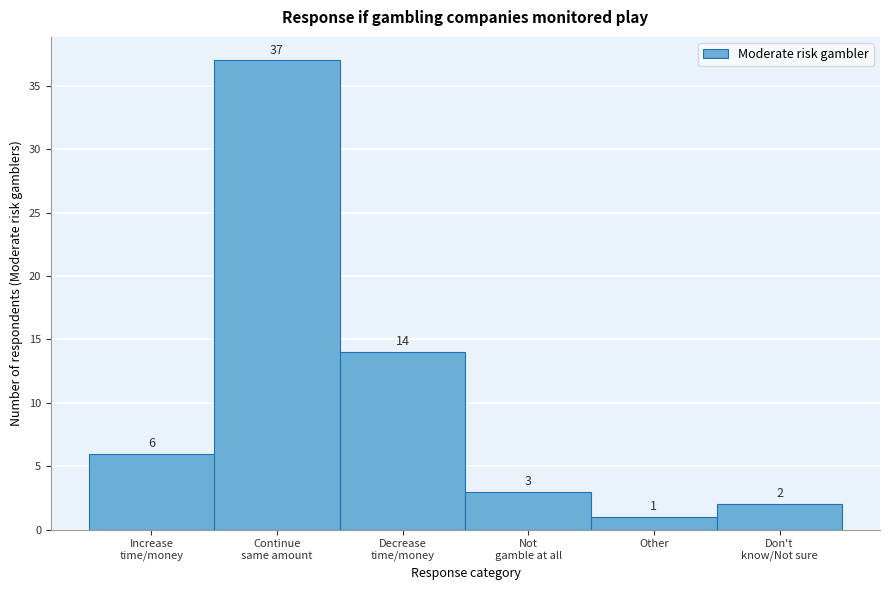

Reading left to right, extract all data points from this chart.

6	37	14	3	1	2